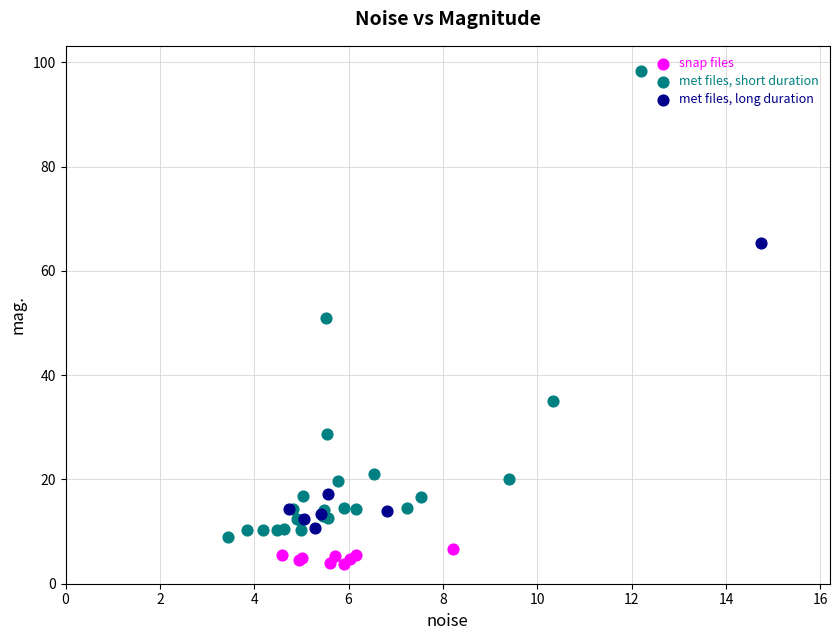

Which series contains the lowest Y value?

snap files